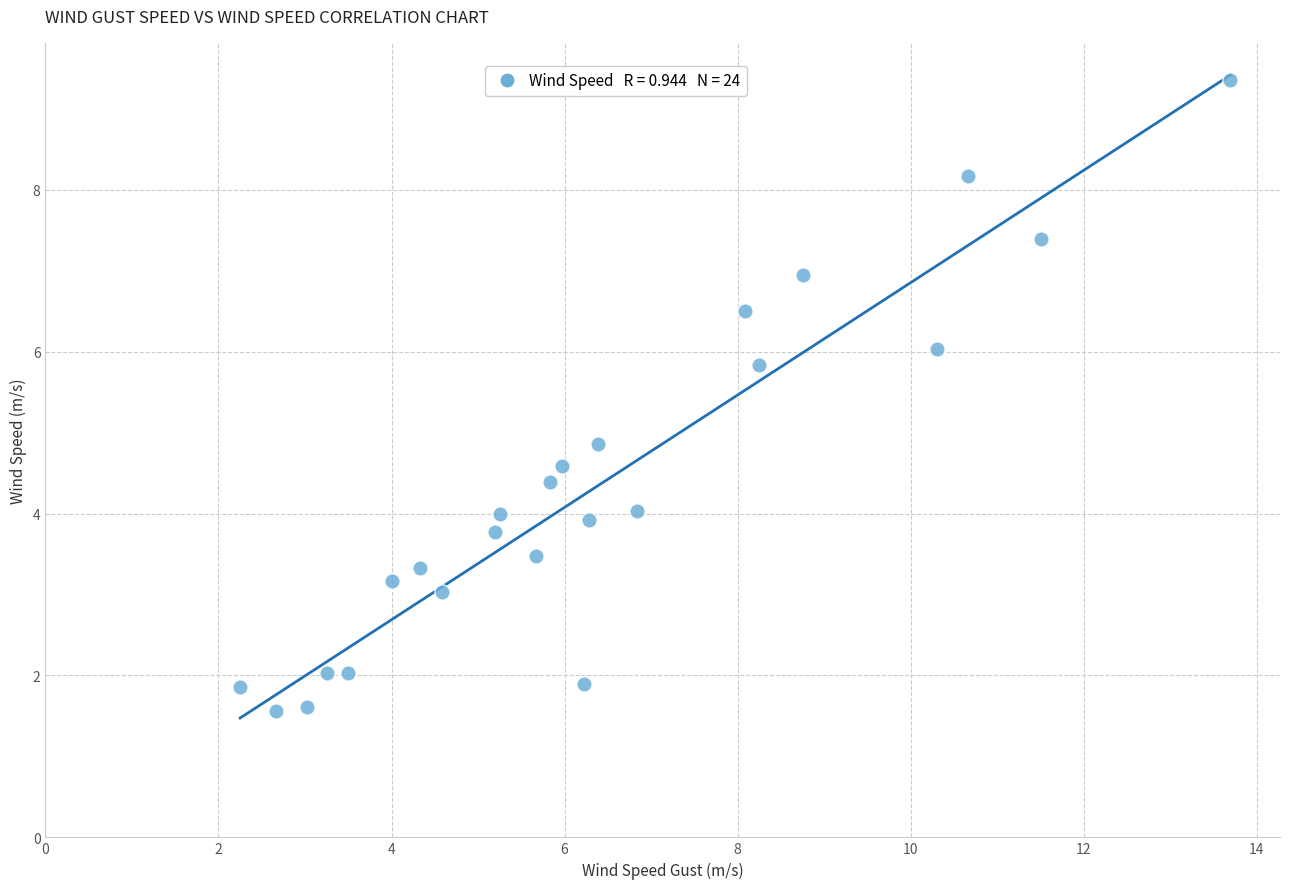

What is the range of X values (max minus min)?

11.4